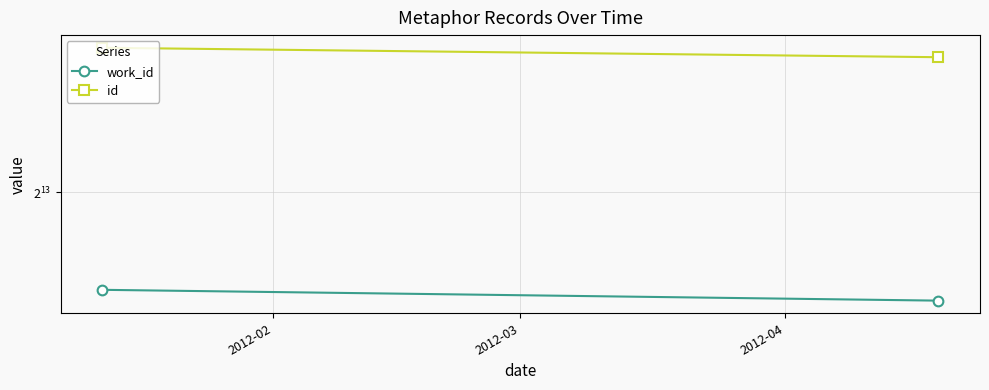

What is the difference between the maximum and minimum values in the work_id series?

237